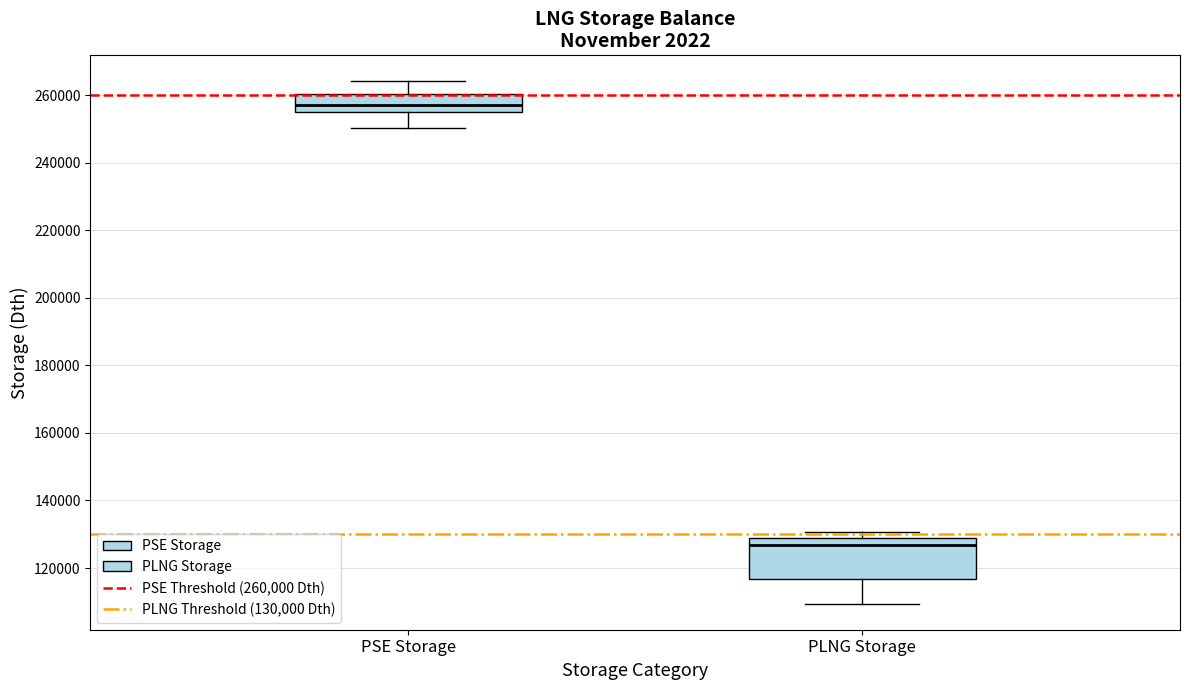

Where is the lower edge of the box for PLNG Storage on the y-axis? The values are not printed on the chart, so give them approximately, as read against the axis.

116000